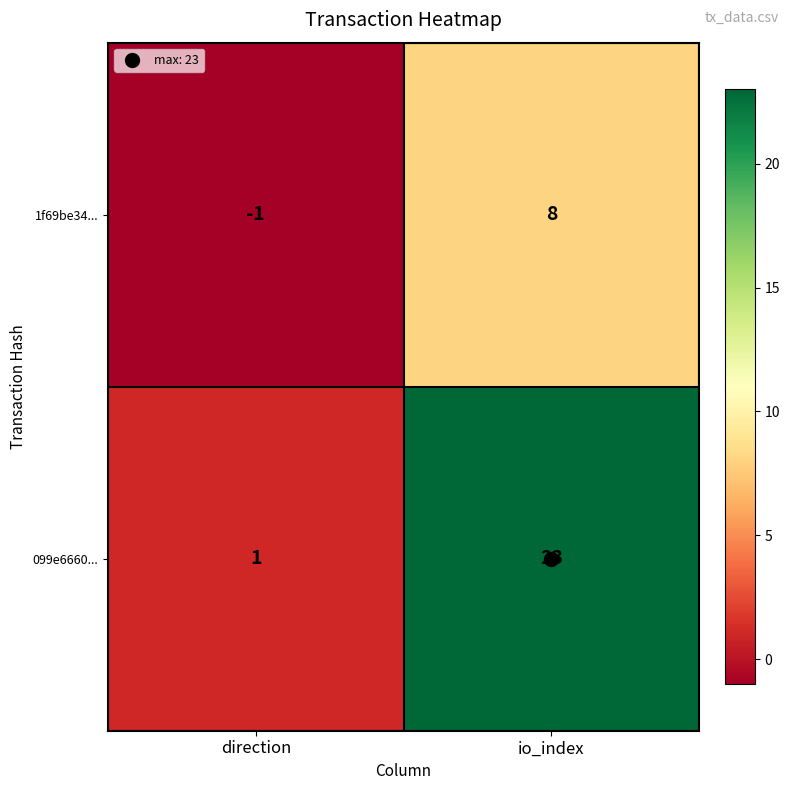

At which label is 1f69be34... closest to 3?

direction